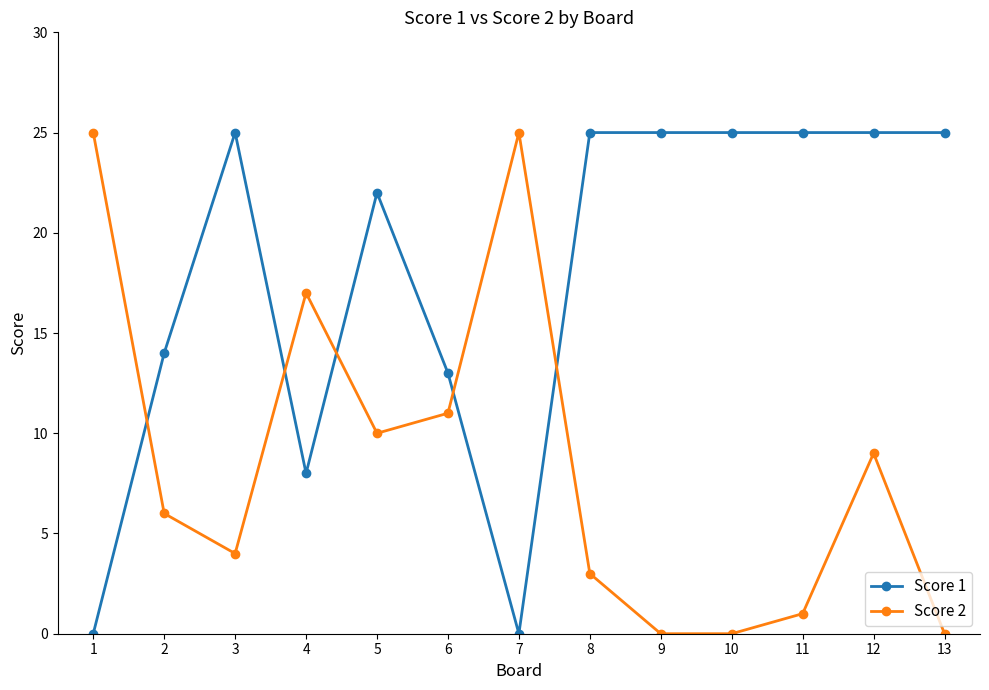

Does the chart display data point markers on the line(s)?

Yes